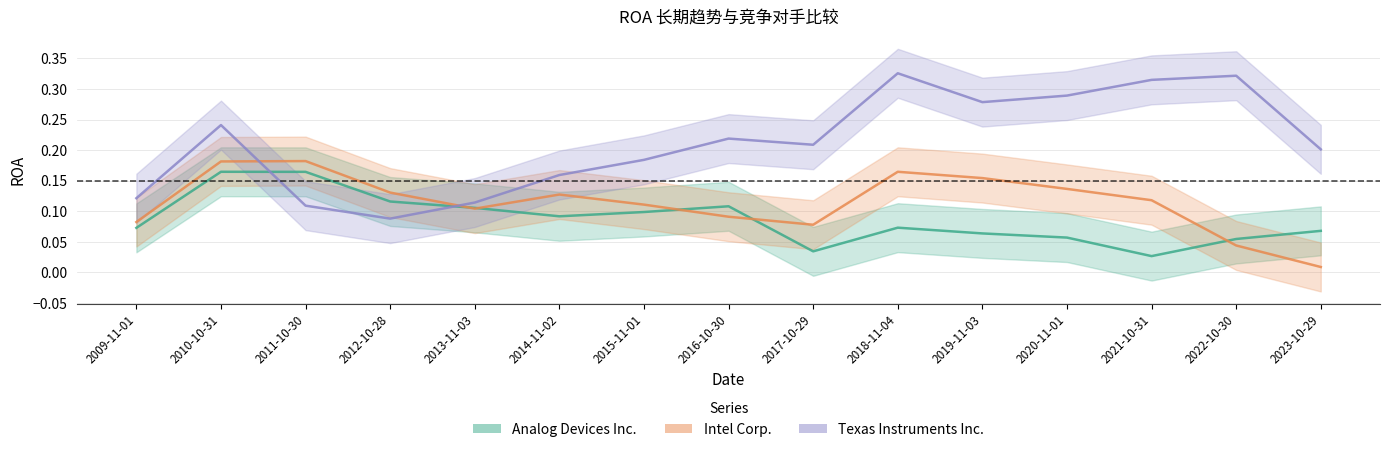

True or false: Analog Devices Inc. and Texas Instruments Inc. cross at least once.

True